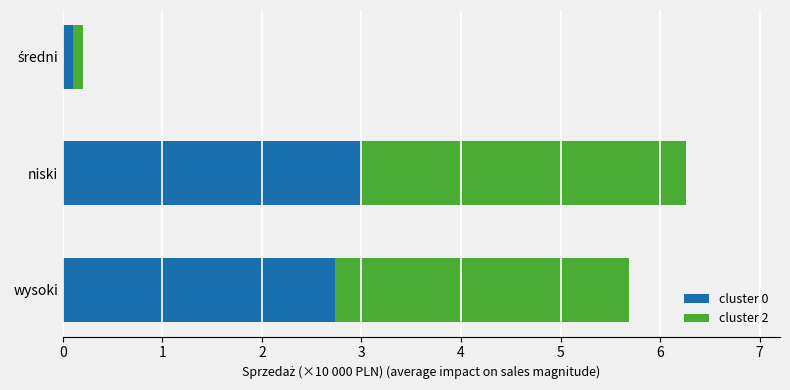

At which category is the sum across all series the highest?

niski